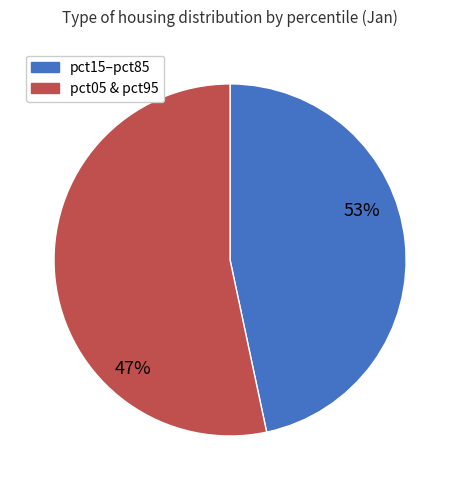

The pct25 slice represents 1% of the pie. True or false?

False